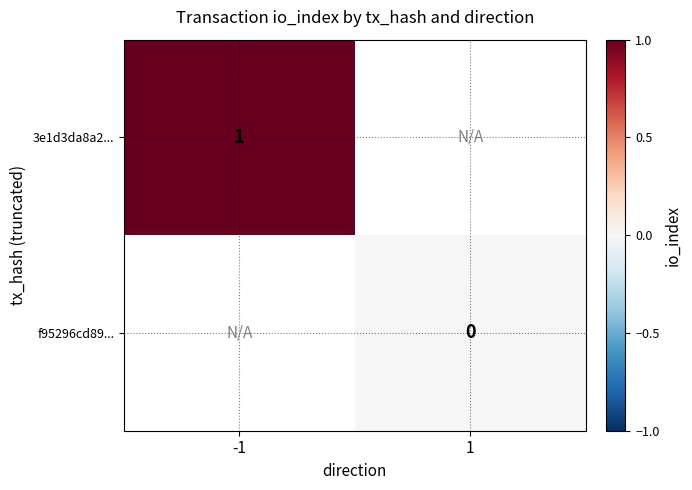

The value of 3e1d3da8a2... at -1 is 0. True or false?

False